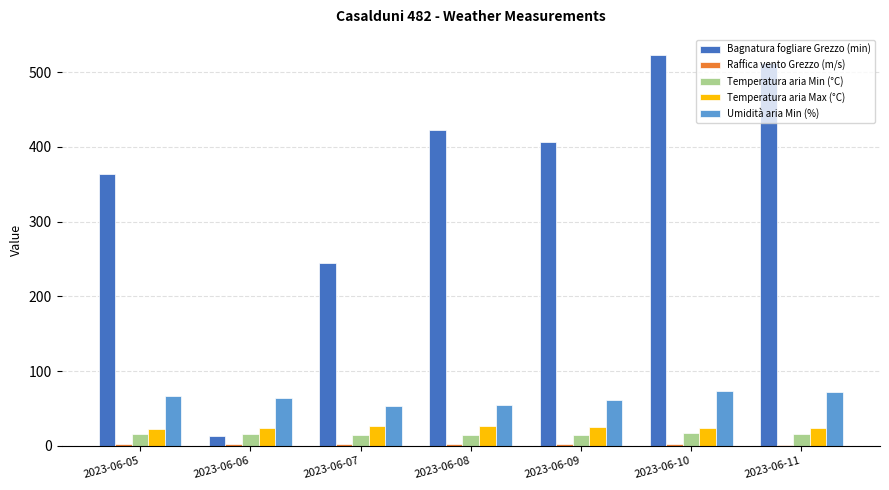

What is the maximum value for Temperatura aria Min (°C)?

16.5